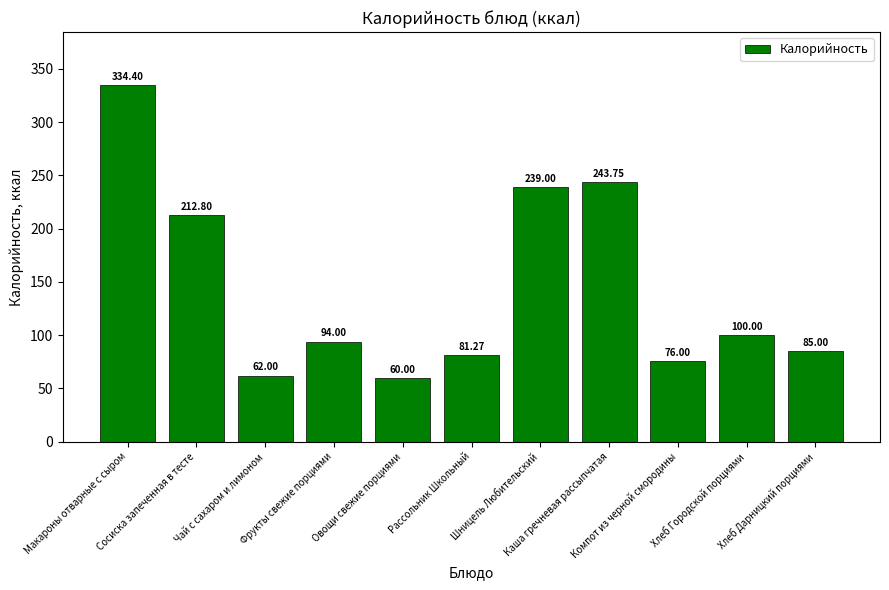

What is the average value?

144.4